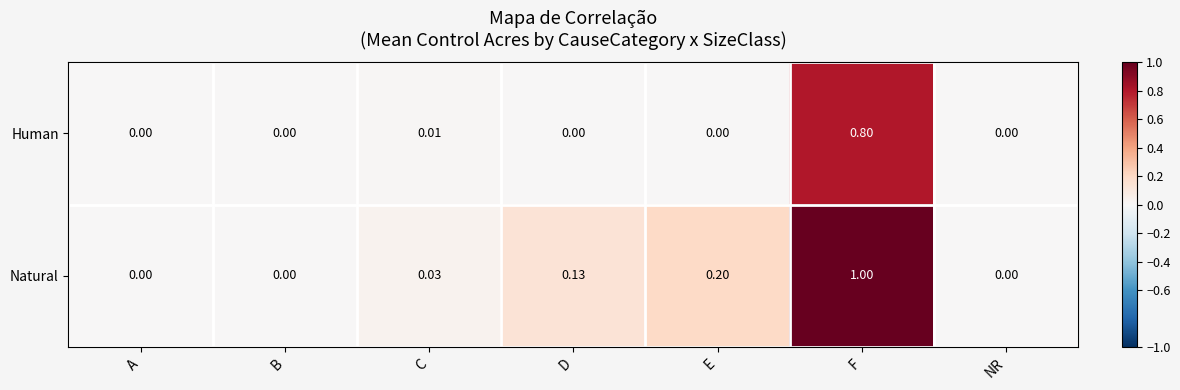

At which category is the sum across all series the highest?

F